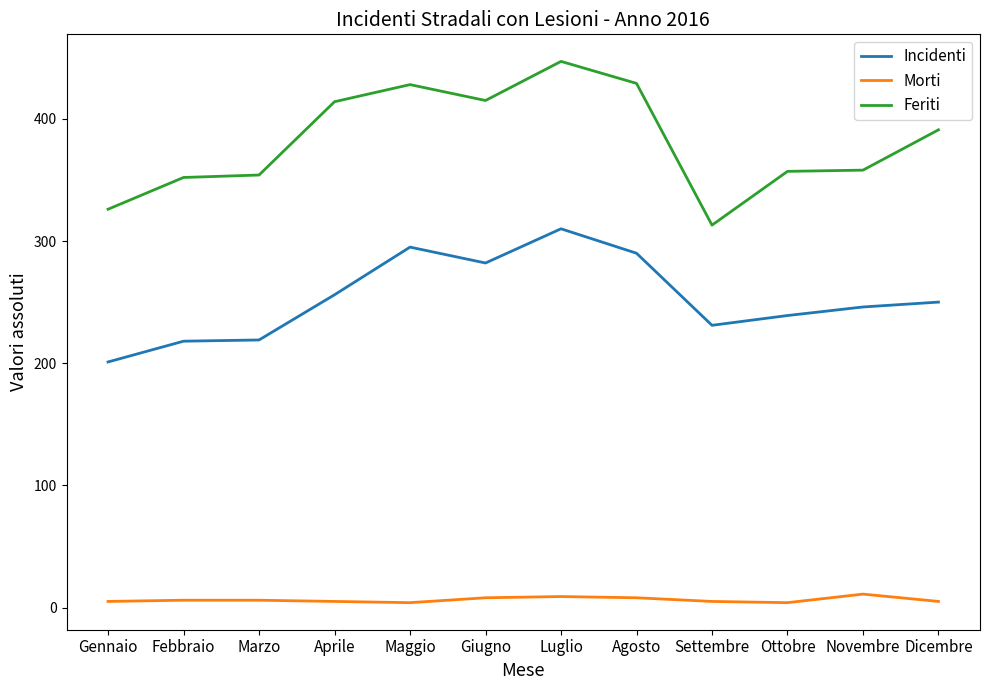

What is the difference between the Feriti values at Agosto and Luglio?

18